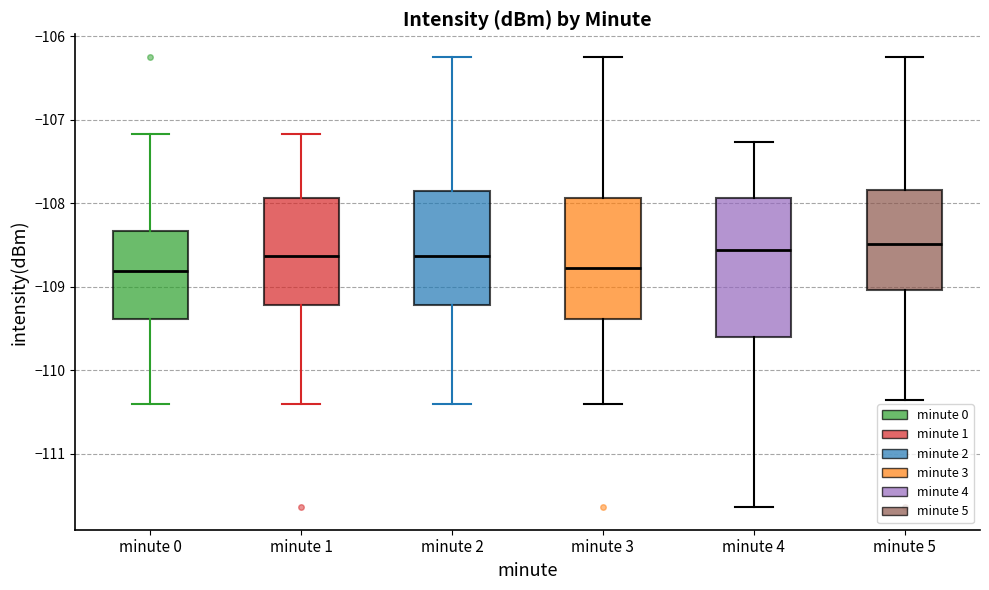

Which box is the tallest, from its lower edge to its upper edge?

minute 4